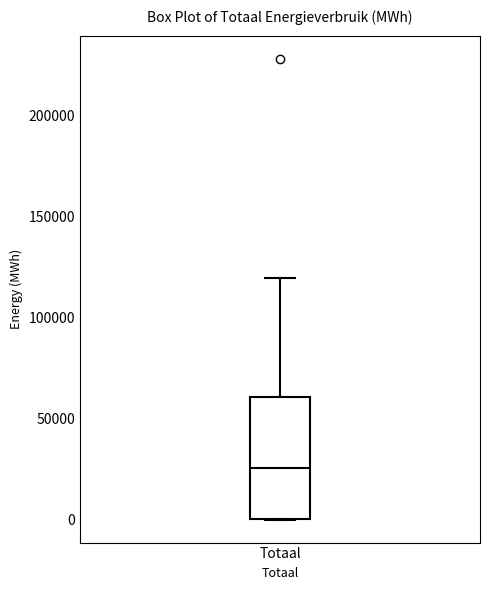

Read this box plot against the y-axis: the position of the median line, the range covered by the box, and the ends of both whiskers. The values are not printed on the chart, so give them approximately, as read against the axis.

median 25000, box 0 to 60000, whiskers 0 to 120000